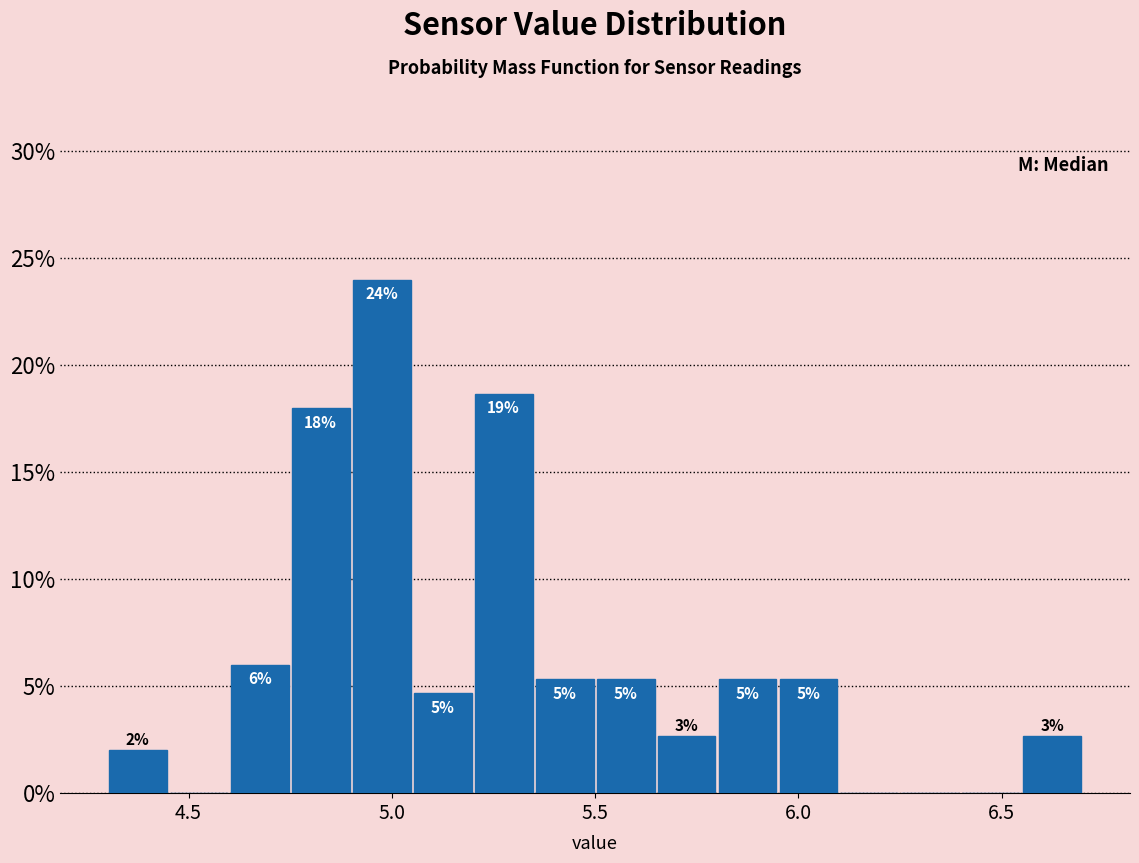

Around what value on the x-axis is the tallest bar? Give the approximate position of its centre, as read against the axis.

5.00